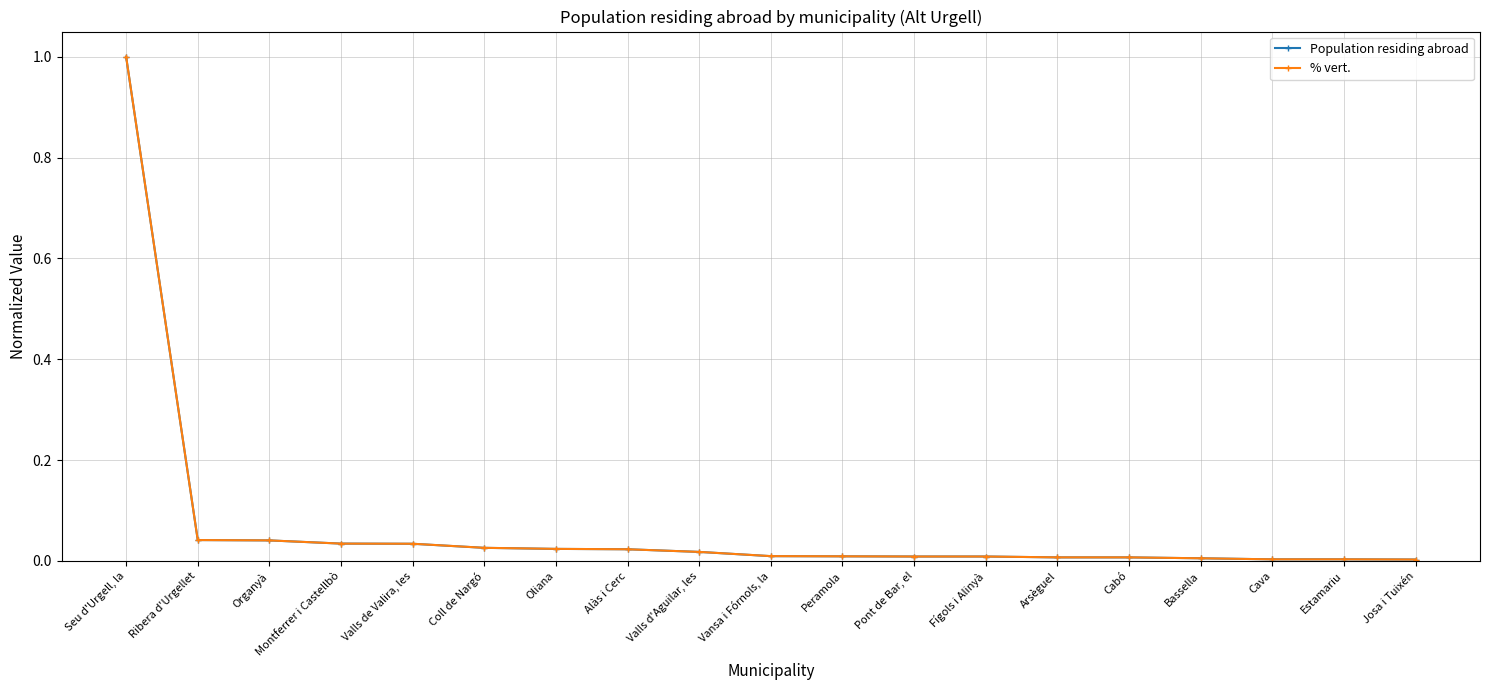

What is the difference between the maximum and minimum values in the Population residing abroad series?

1.0